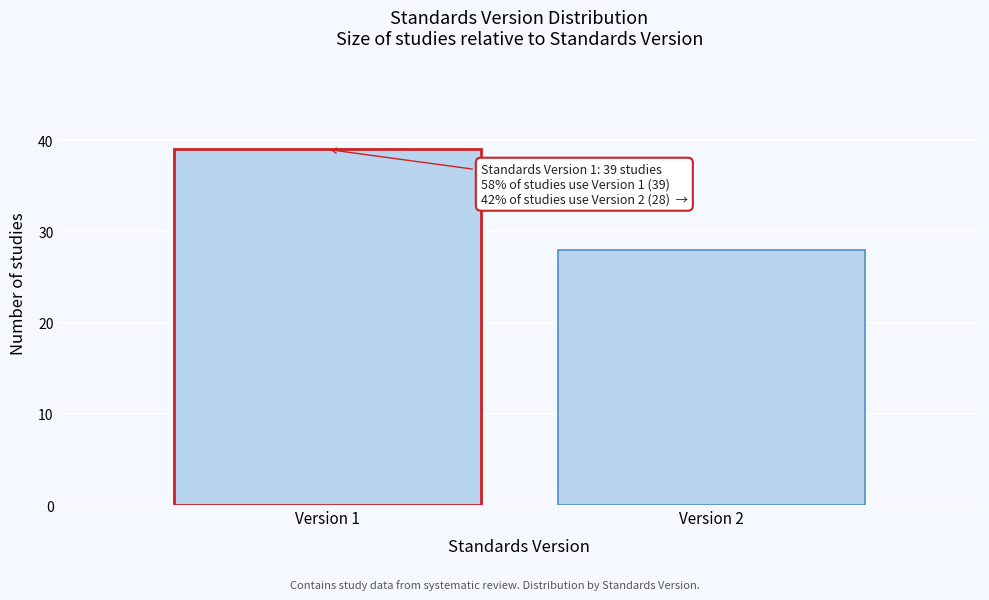

Reading left to right, transcribe all the data shown in this chart.

39	28